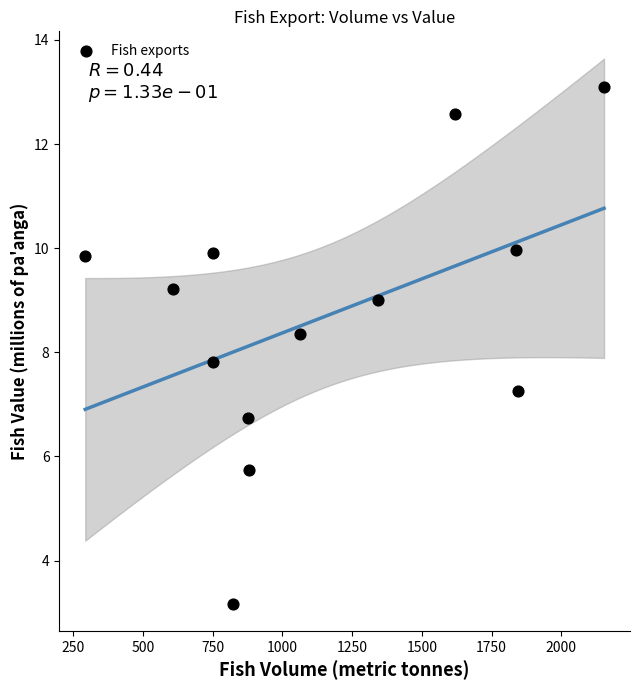

What Y value in the scatter plot is closest to 8?

7.8